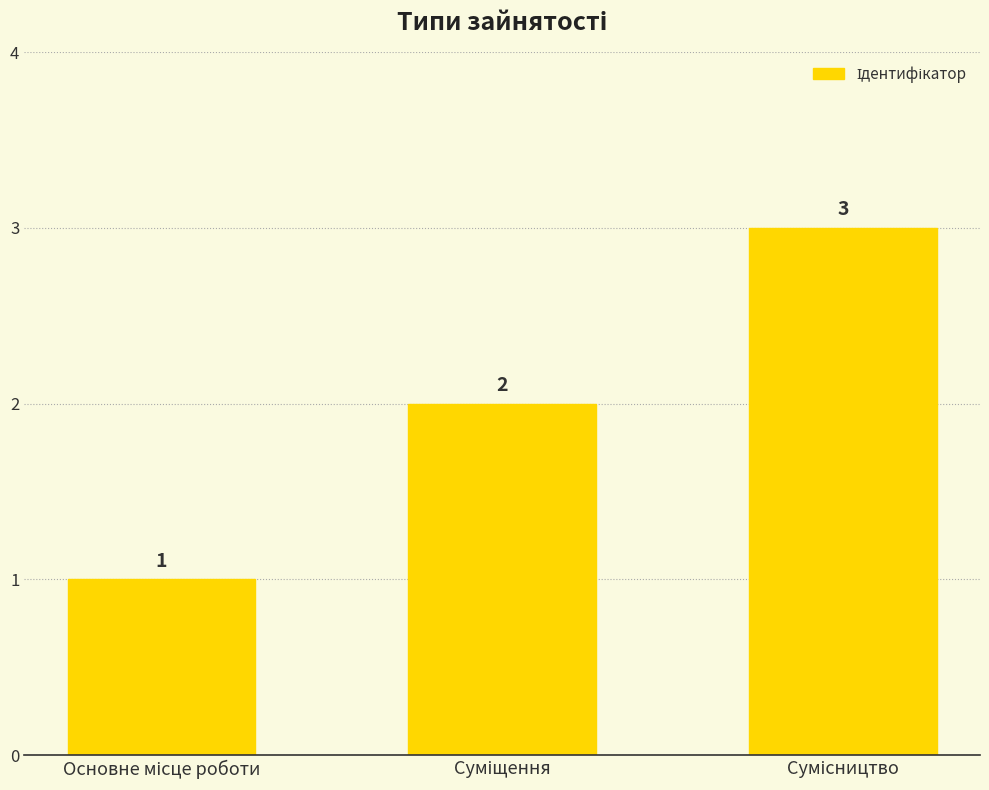

What is the greatest value displayed?

3